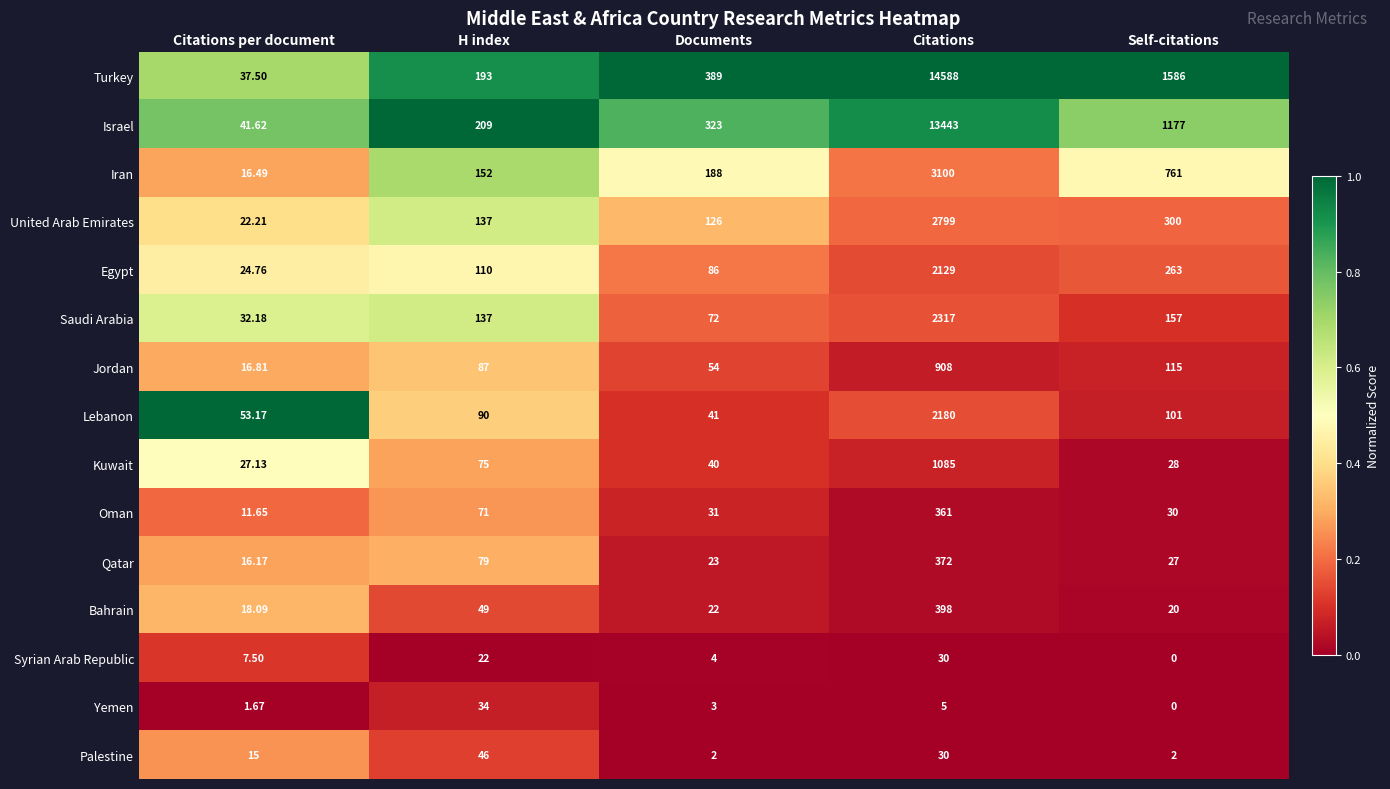

At which label is Palestine closest to 24?

Citations